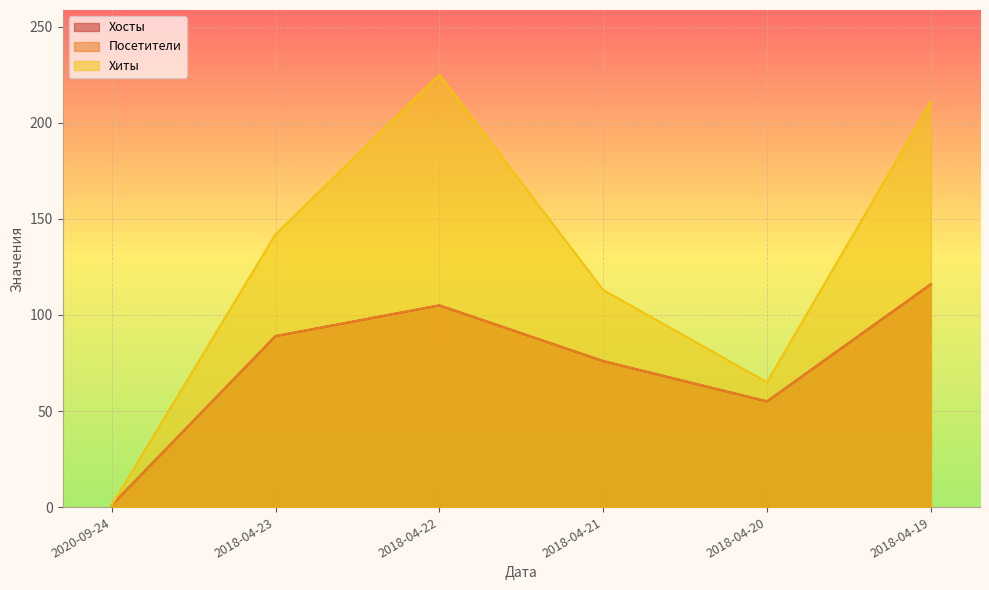

Which series changed the most between 2018-04-21 and 2018-04-19?

Хиты